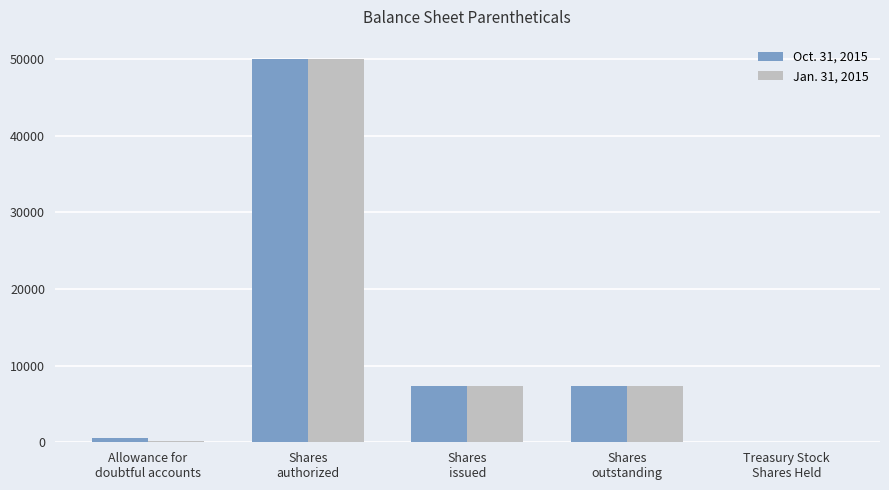

What is the maximum value shown in the chart?

50000